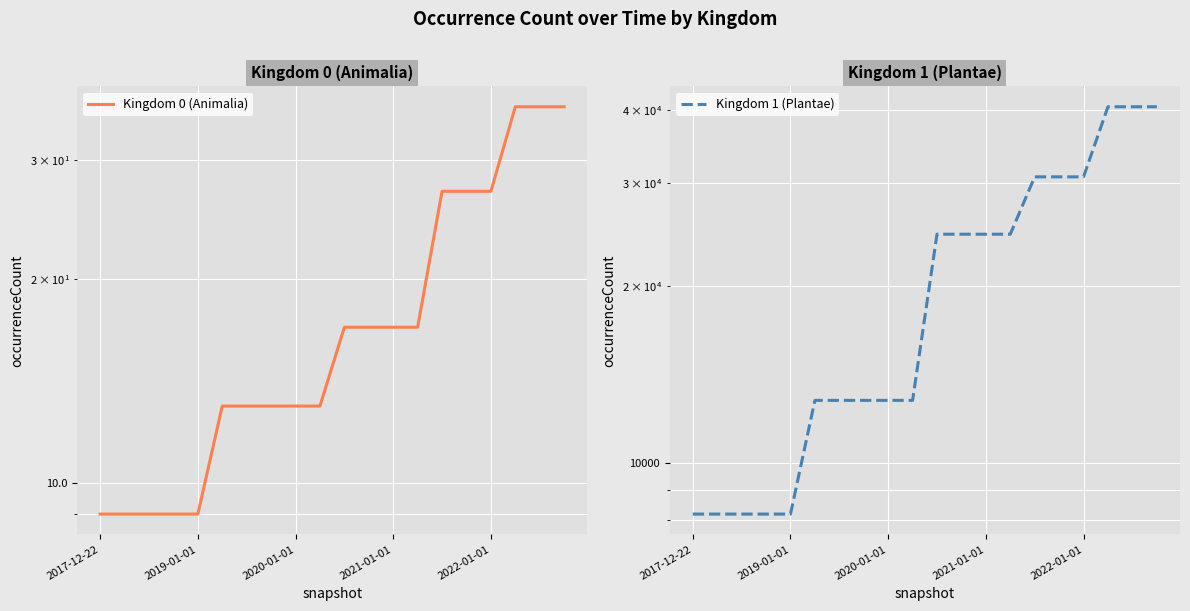

What position from the right is 6?

14